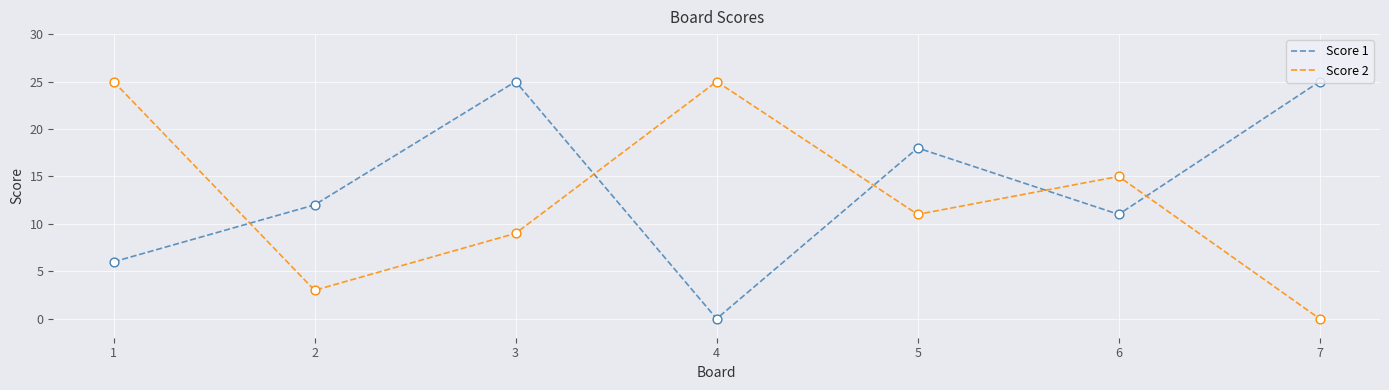

Between 1 and 3, which series saw the biggest shift?

Score 1